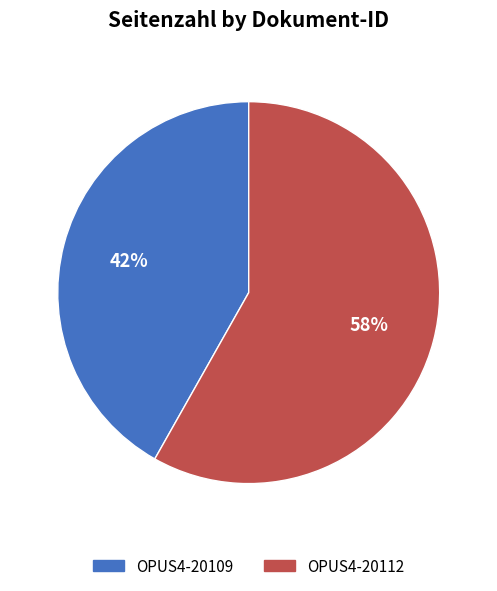

Which has a higher value, OPUS4-20112 or OPUS4-20109?

OPUS4-20112